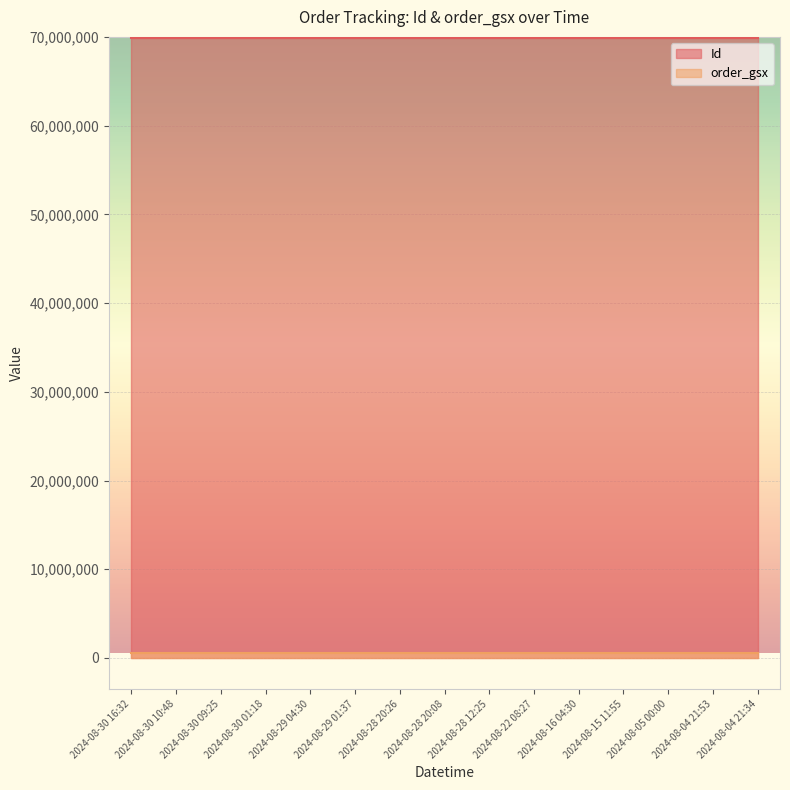

Between 2024-08-04 21:34 and 2024-08-28 20:26, which is larger?

2024-08-04 21:34